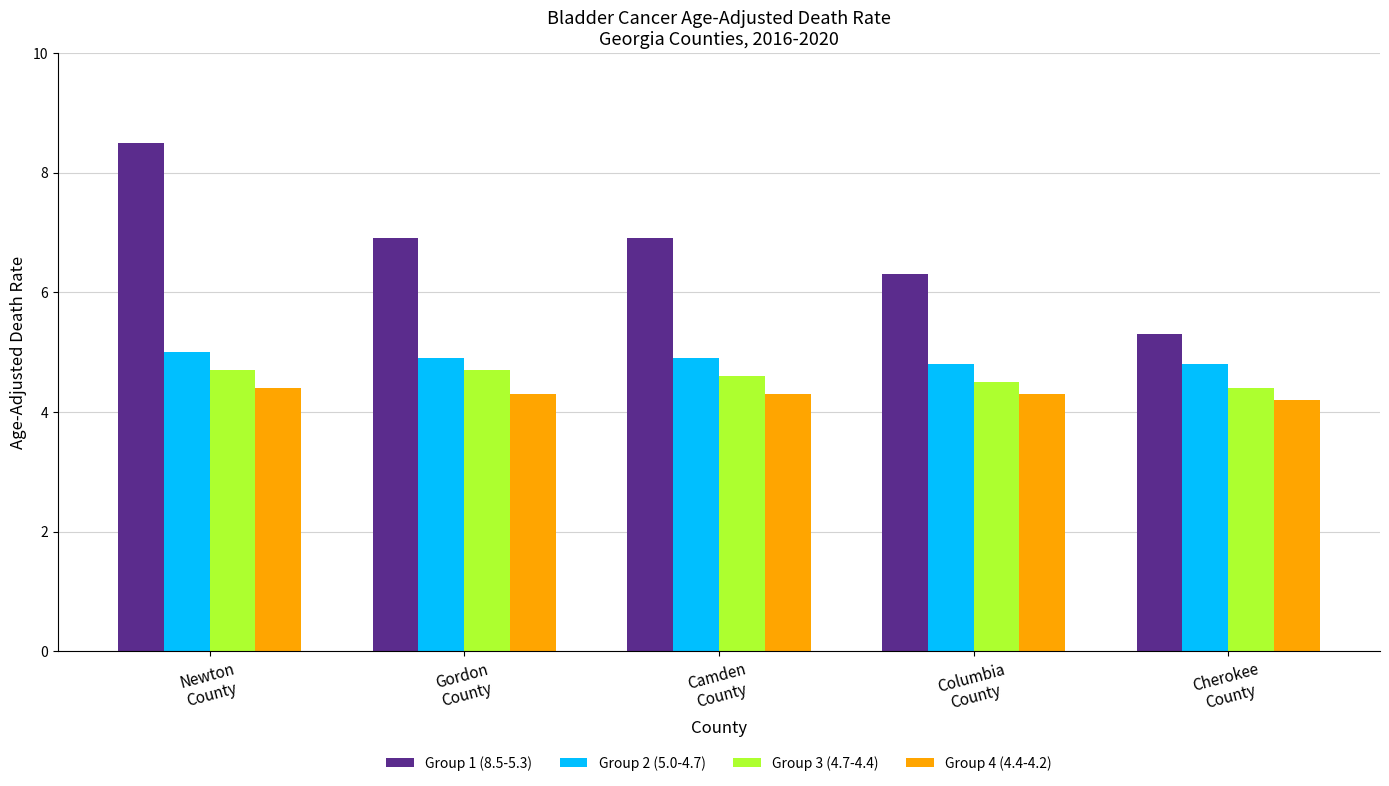

Count the number of data series in this chart.

4